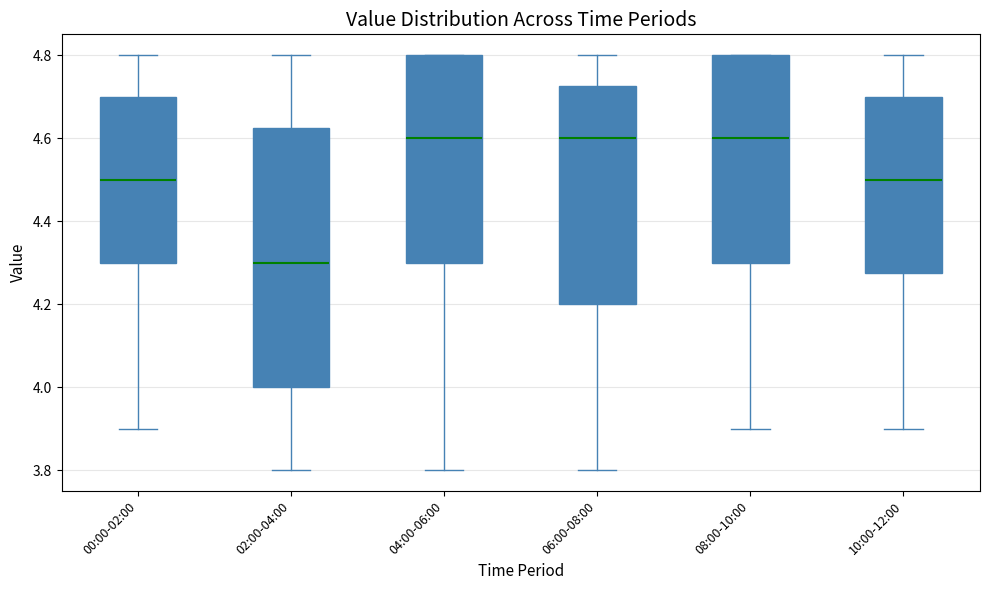

Comparing the boxes themselves (not the whiskers), which one is the tallest?

02:00-04:00